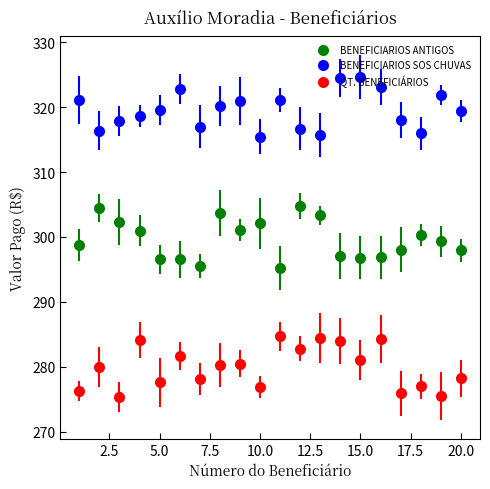

What is the maximum value shown in the chart?

324.7